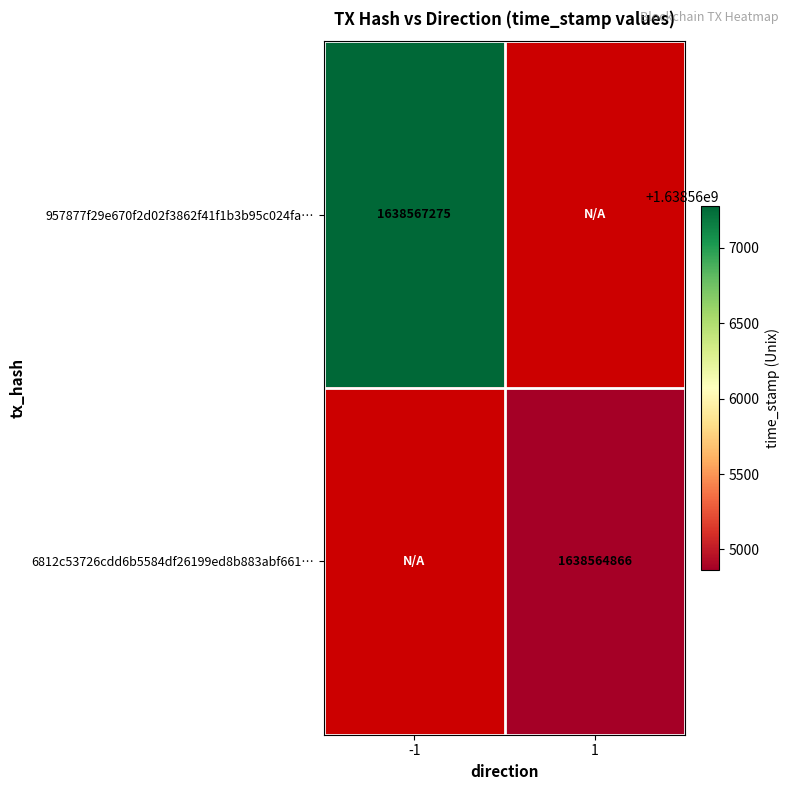

Is it true that 957877f29e670f2d02f3862f41f1b3b95c024fa… equals 2456695008 at -1?

False